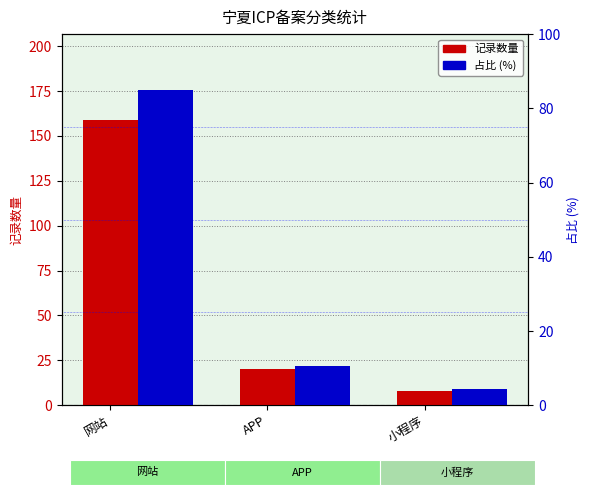

Between 小程序 and APP, which is larger?

APP